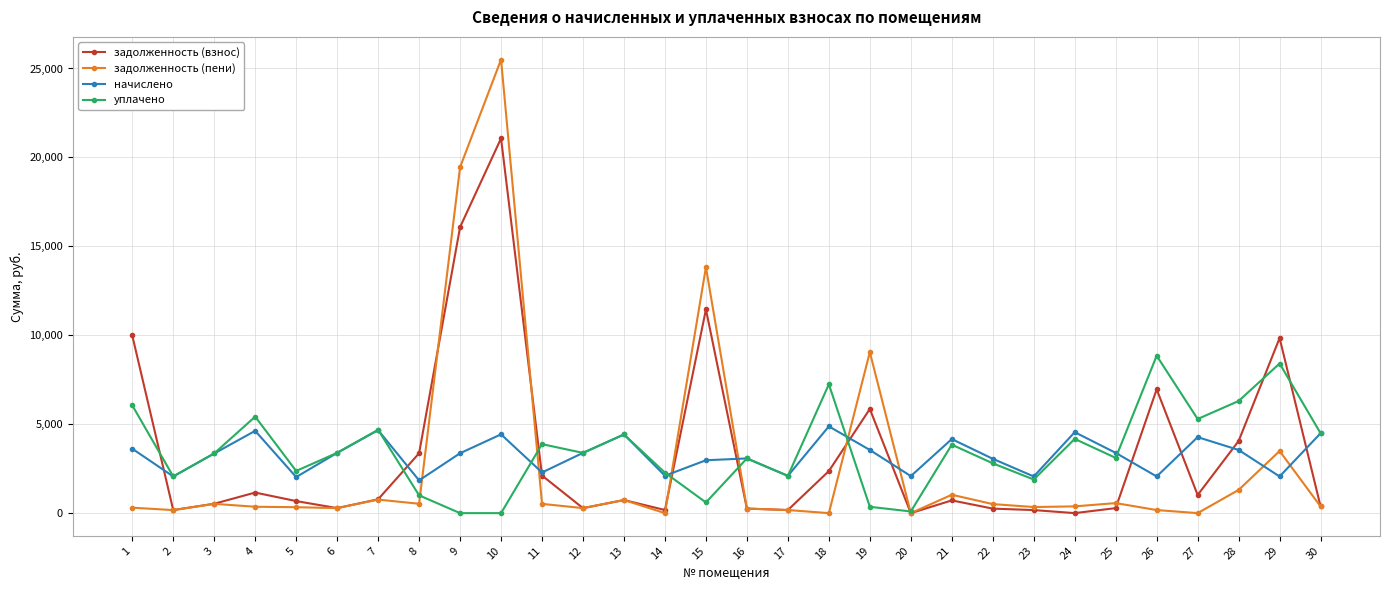

True or false: задолженность (пени) has more than 1 interior local peaks.

True